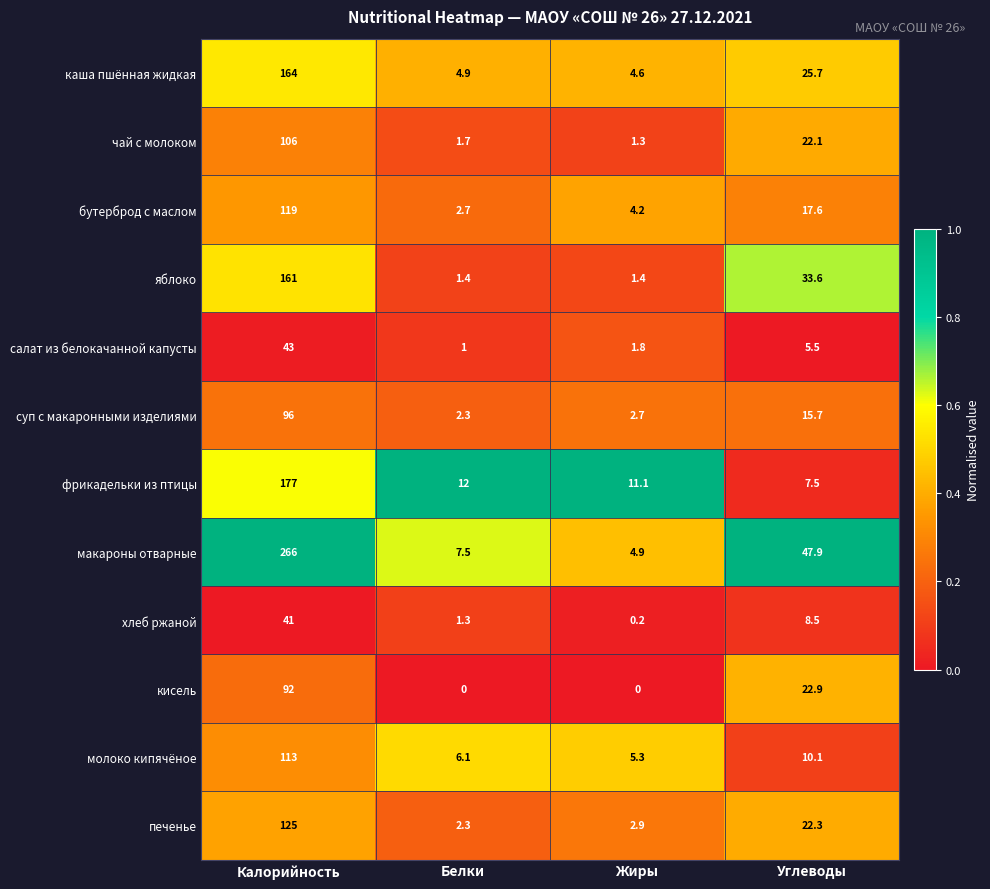

Read the яблоко value at Калорийность.

161.0